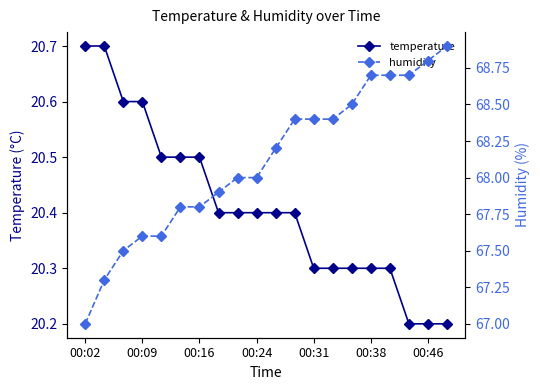

What is the minimum value for temperature?

20.2